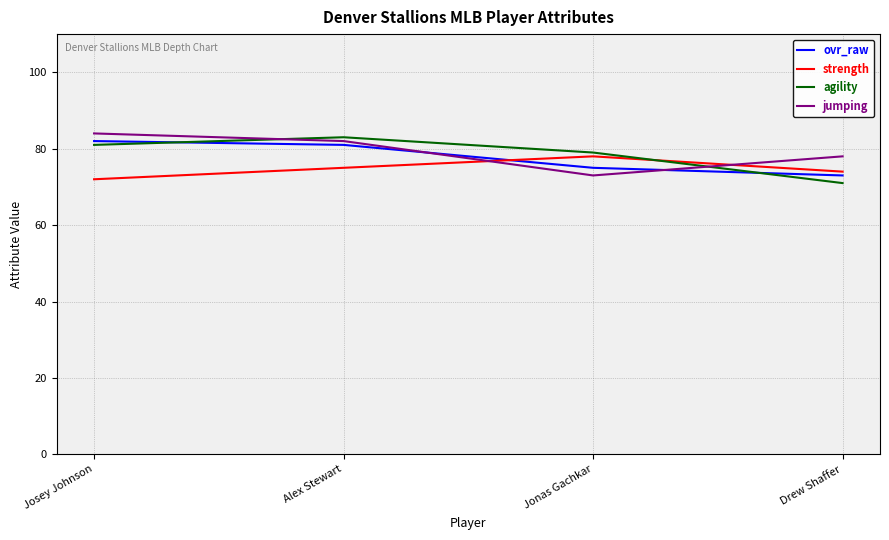

Where do agility and ovr_raw first cross each other?

Josey Johnson and Alex Stewart